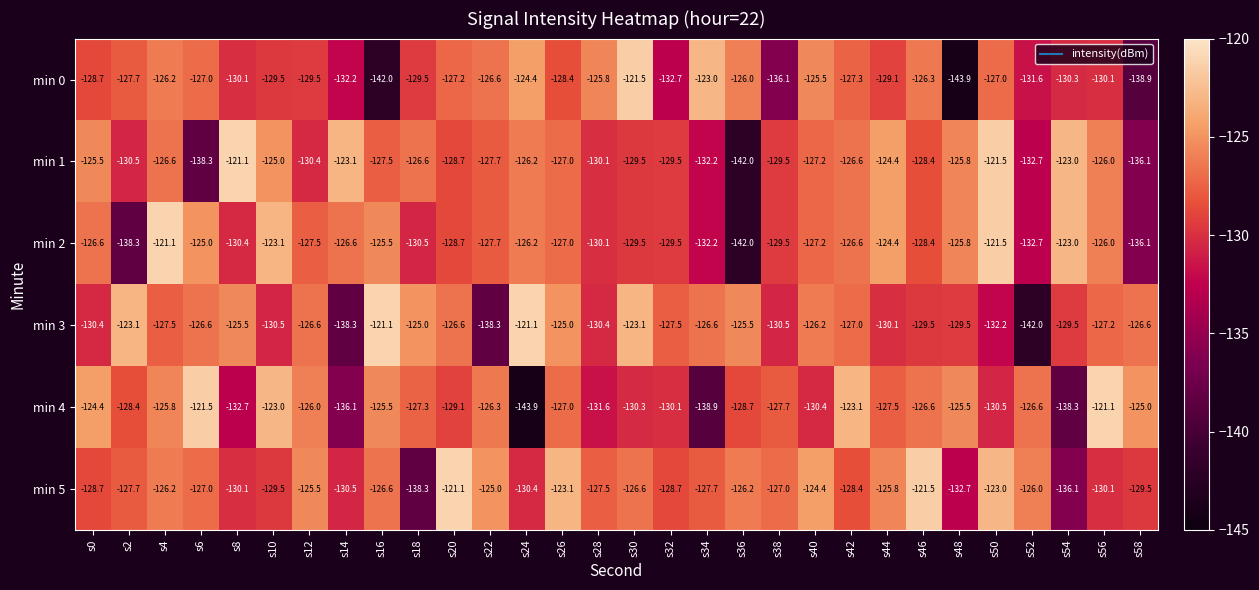

At which label does min 5 first exceed -127?

s4